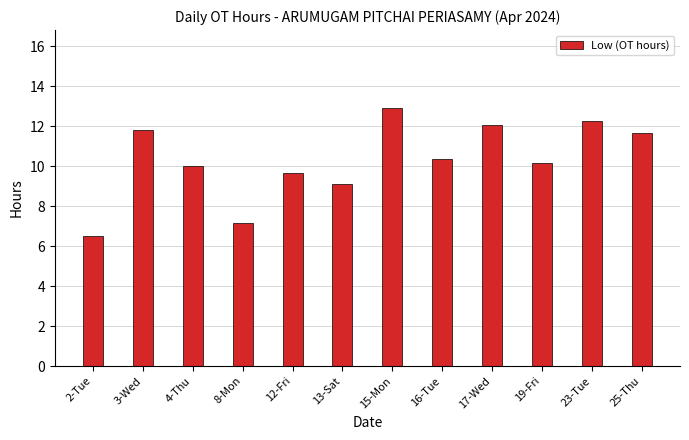

What is the sum of the values at 17-Wed and 4-Thu?

22.1